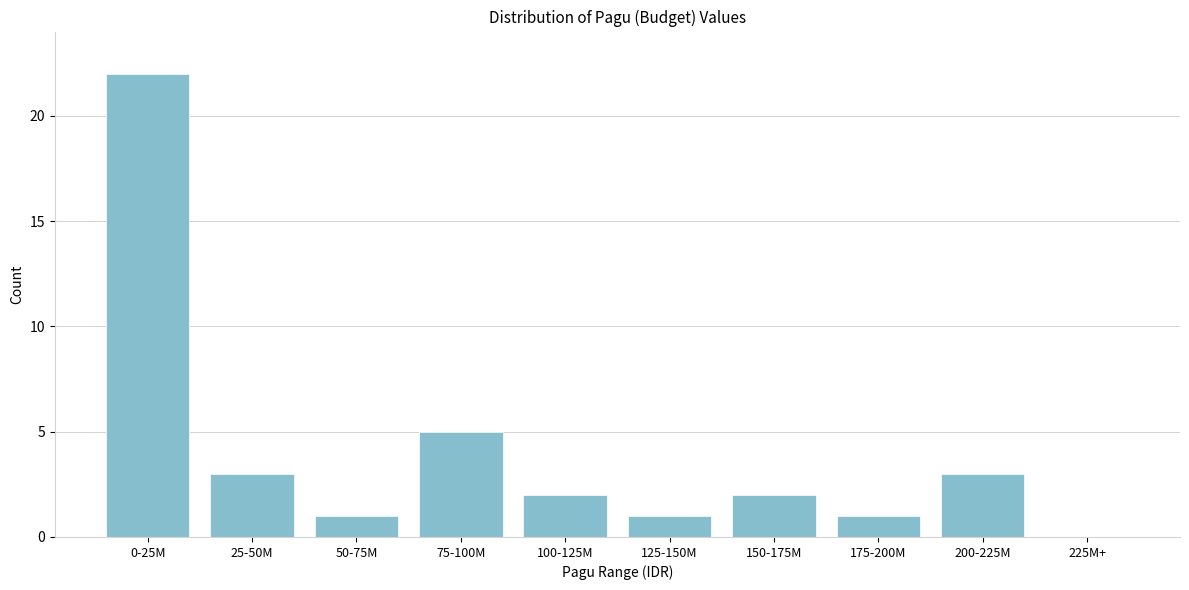

Reading left to right, transcribe all the data shown in this chart.

0-25M=22	25-50M=3	50-75M=1	75-100M=5	100-125M=2	125-150M=1	150-175M=2	175-200M=1	200-225M=3	225M+=0